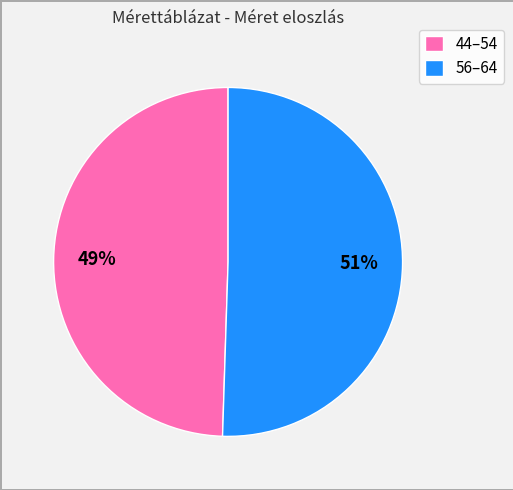

What is the smallest slice in the pie chart?

44–54